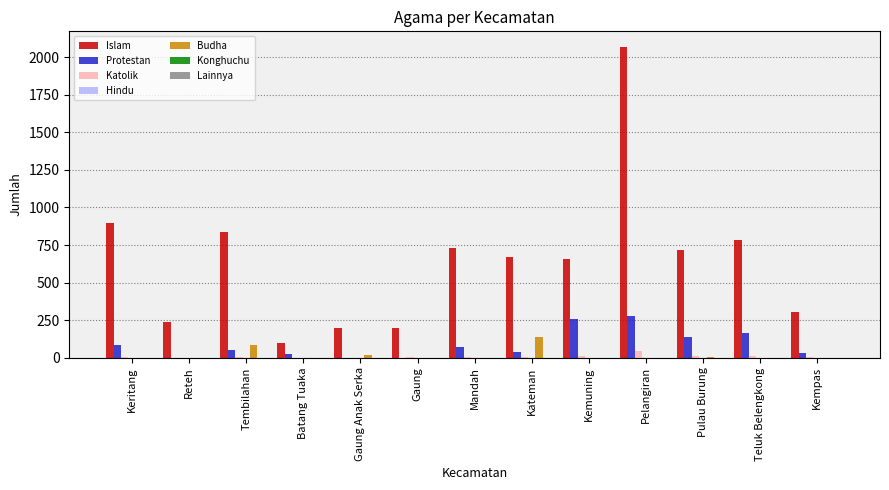

How many groups of bars are there?

13